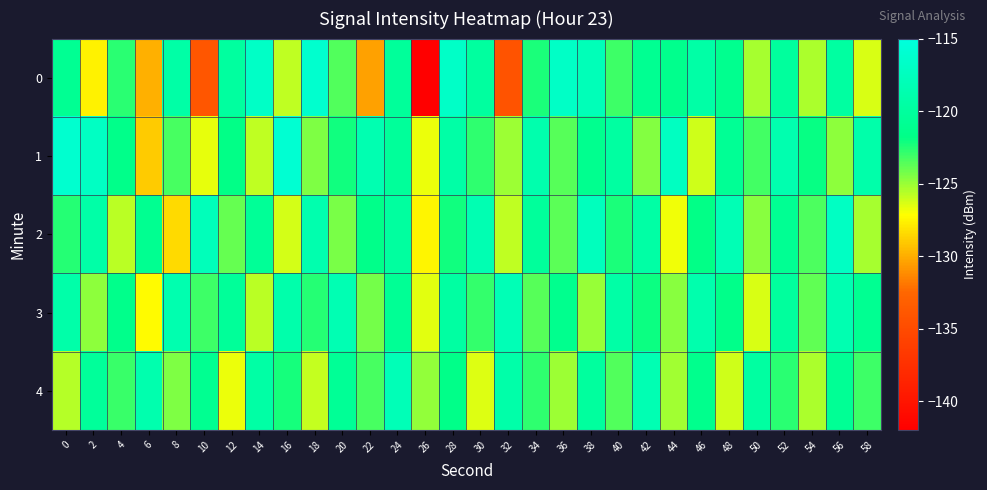

Which series has the largest total across all categories?

1